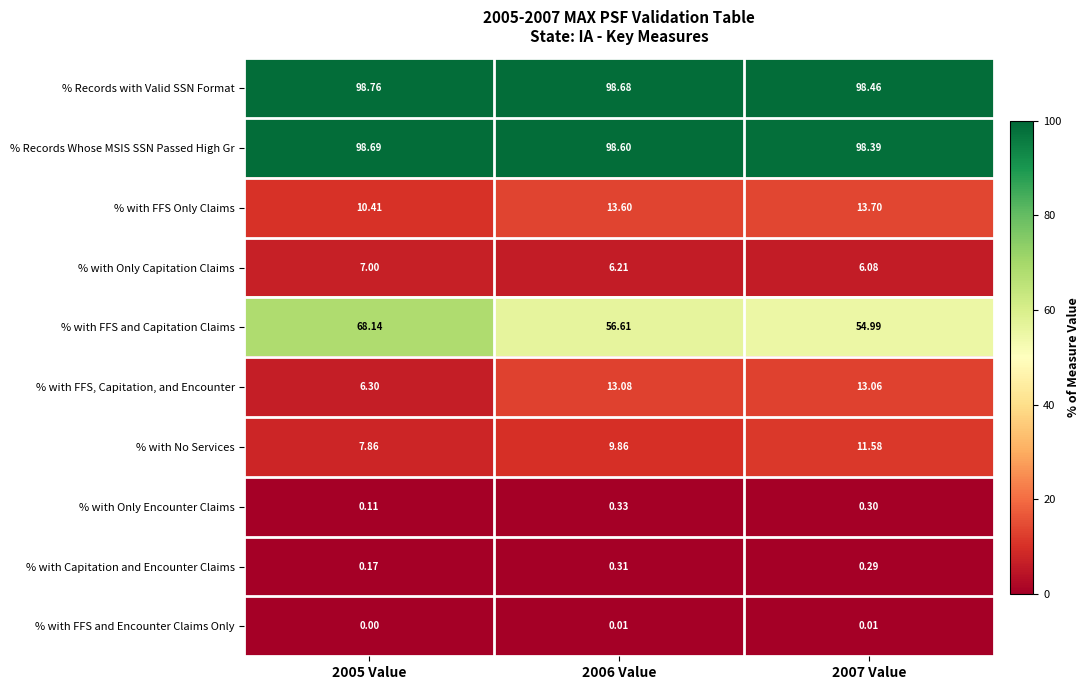

Is the value of % with FFS and Capitation Claims at 2006 Value greater than the value of % Records with Valid SSN Format at 2006 Value?

No